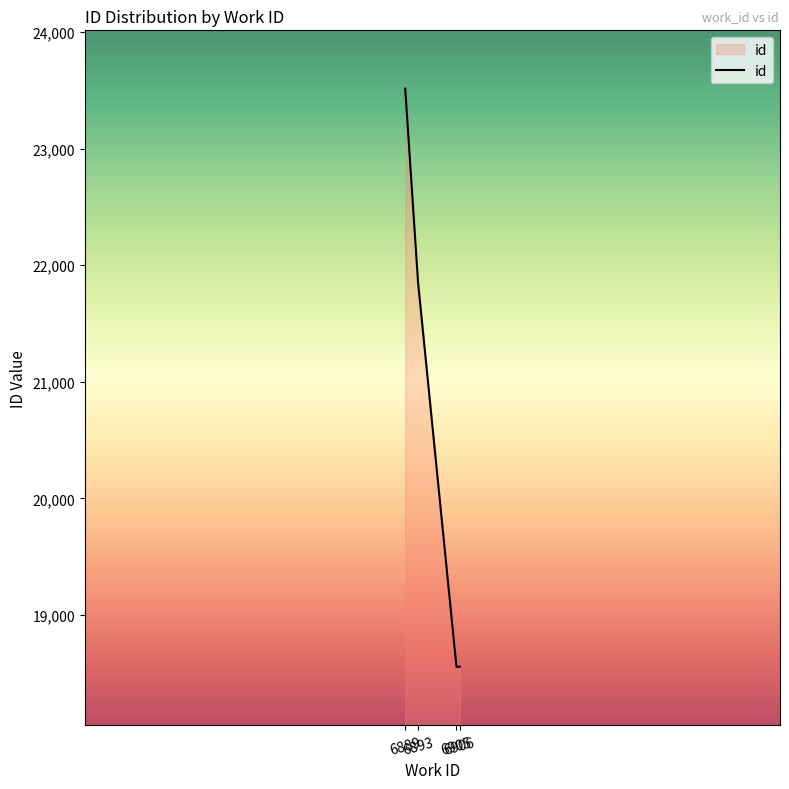

How many lines are shown in the chart?

1